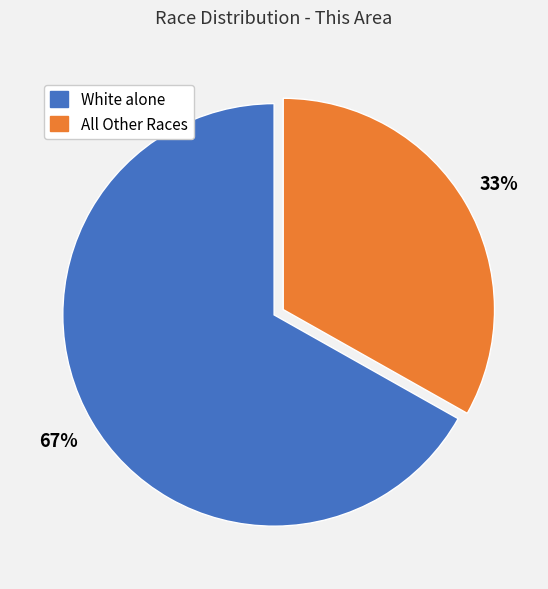

To the nearest percent, what is the average slice percentage?

50%